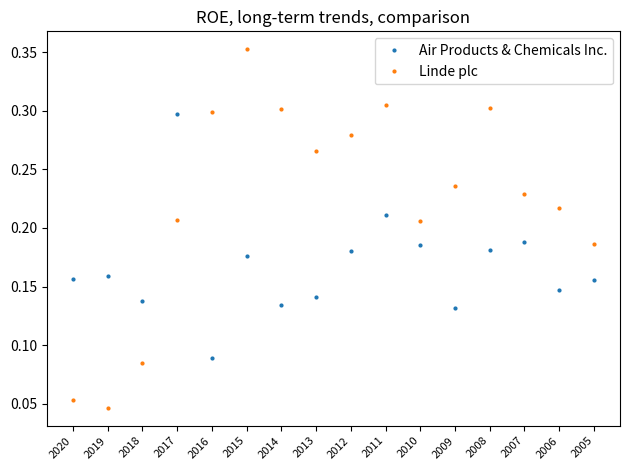

What are all the series names shown in the legend?

Air Products & Chemicals Inc., Linde plc